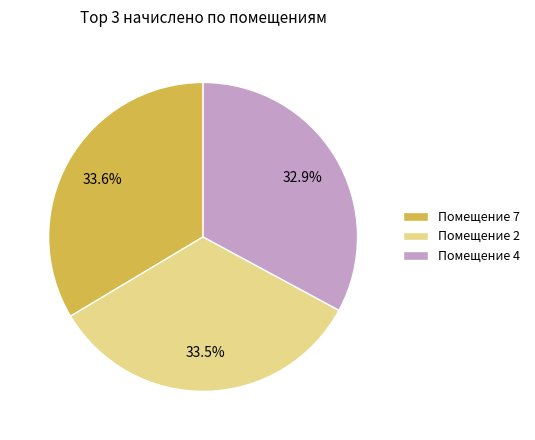

Approximately how many times larger is the value at Помещение 7 compared to Помещение 2?

1.0